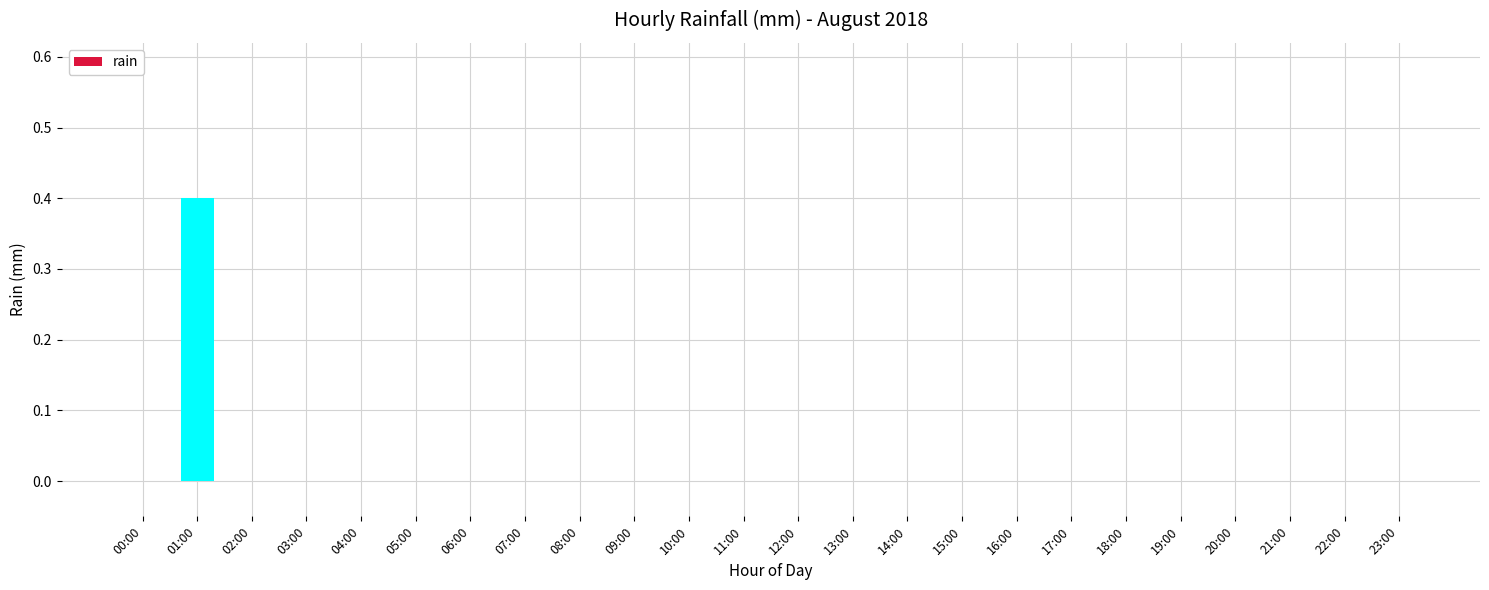

How many series are shown in this chart?

1